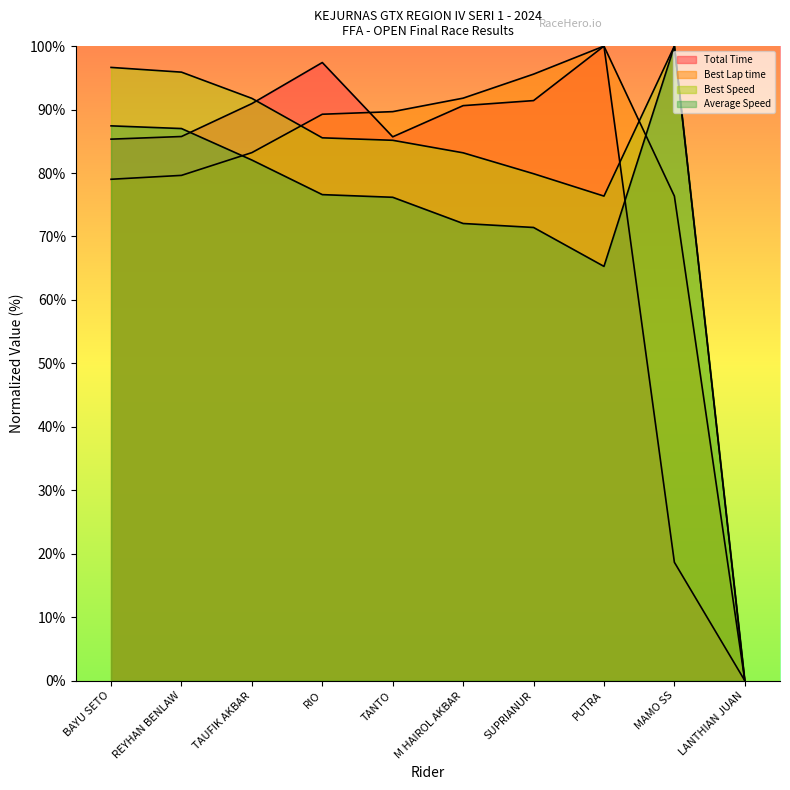

List the labels in order of Best Speed value, smallest first.

LANTHIAN JUAN, PUTRA, SUPRIANUR, M HAIROL AKBAR, TANTO, RIO, TAUFIK AKBAR, REYHAN BENLAW, BAYU SETO, MAMO SS